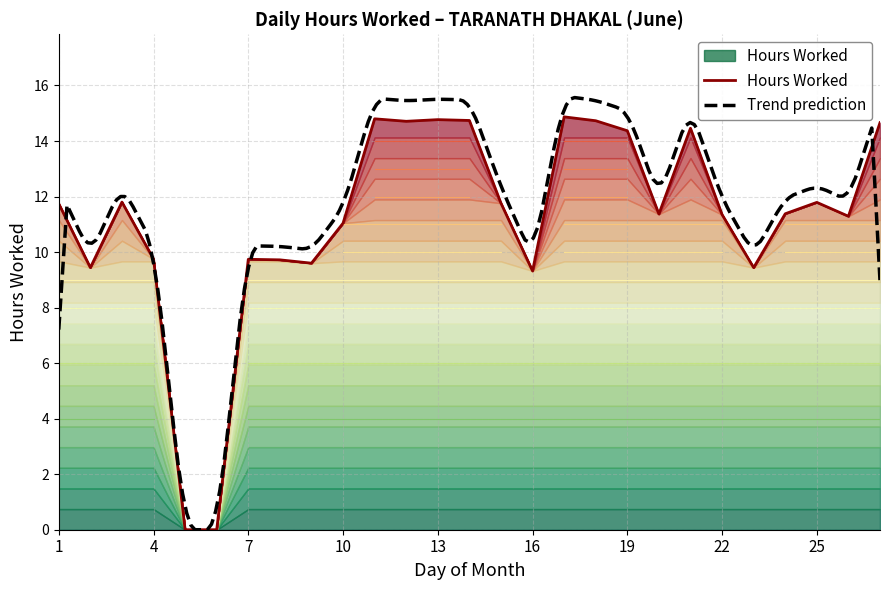

What is the maximum value shown in the chart?

14.9